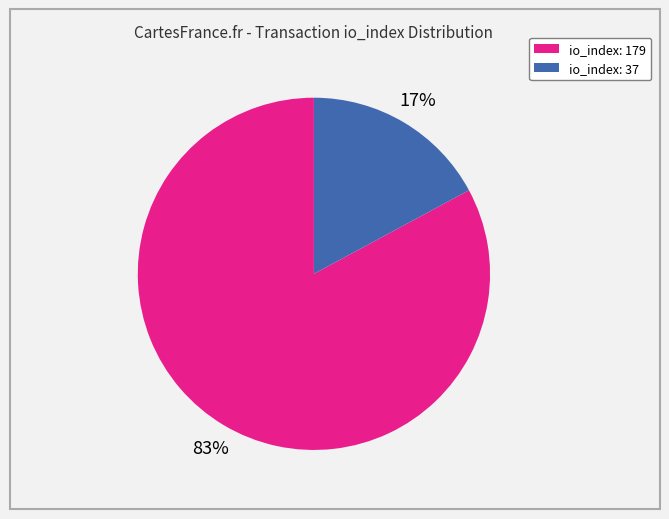

The io_index: 179 slice represents 72% of the pie. True or false?

False